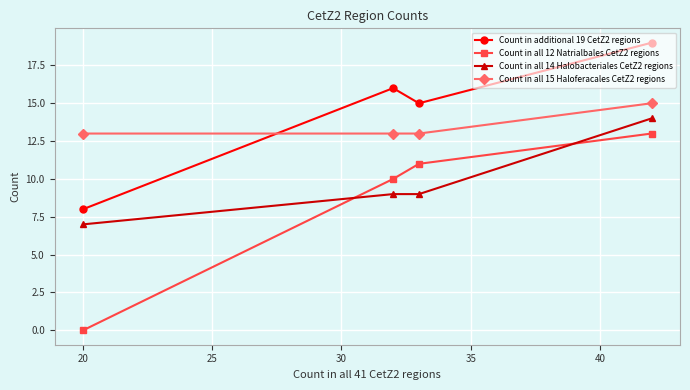

List the series in order of their overall mean, lowest first.

Count in all 12 Natrialbales CetZ2 regions, Count in all 14 Halobacteriales CetZ2 regions, Count in all 15 Haloferacales CetZ2 regions, Count in additional 19 CetZ2 regions